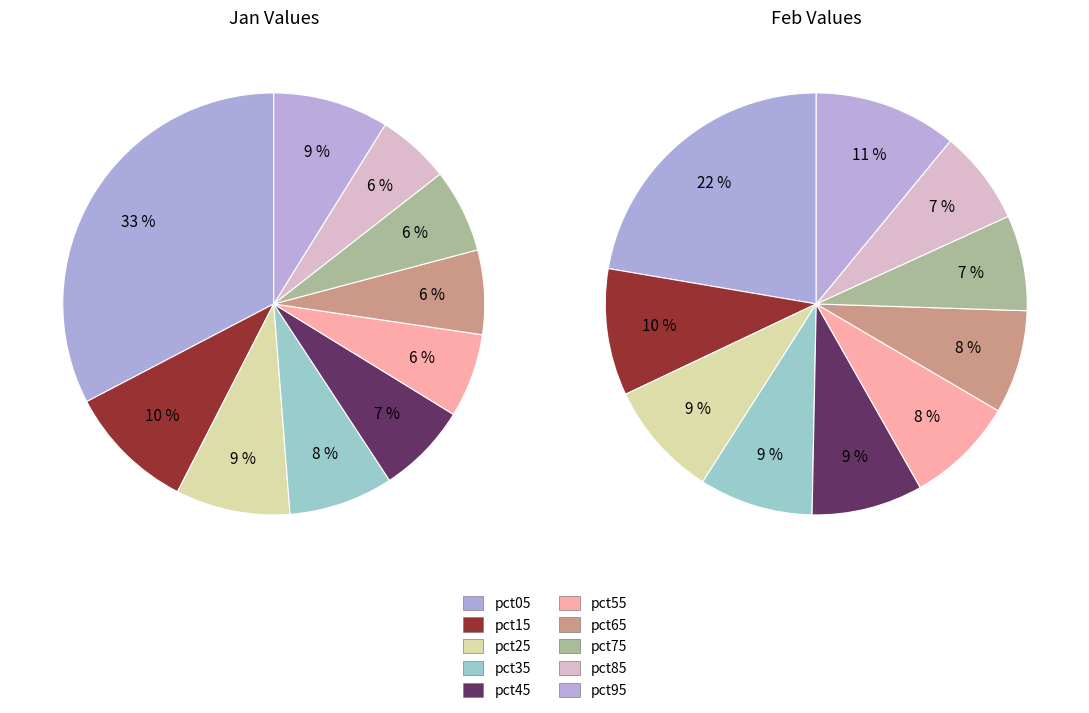

Does 3 represent more than half of the total?

No